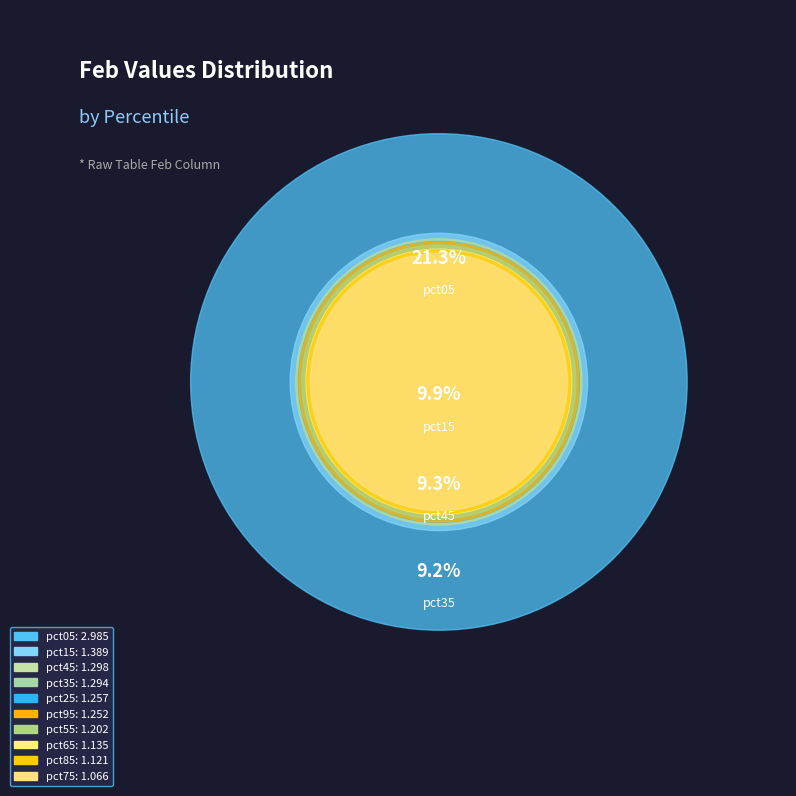

What percentage is NOT represented by pct85?

92.0%